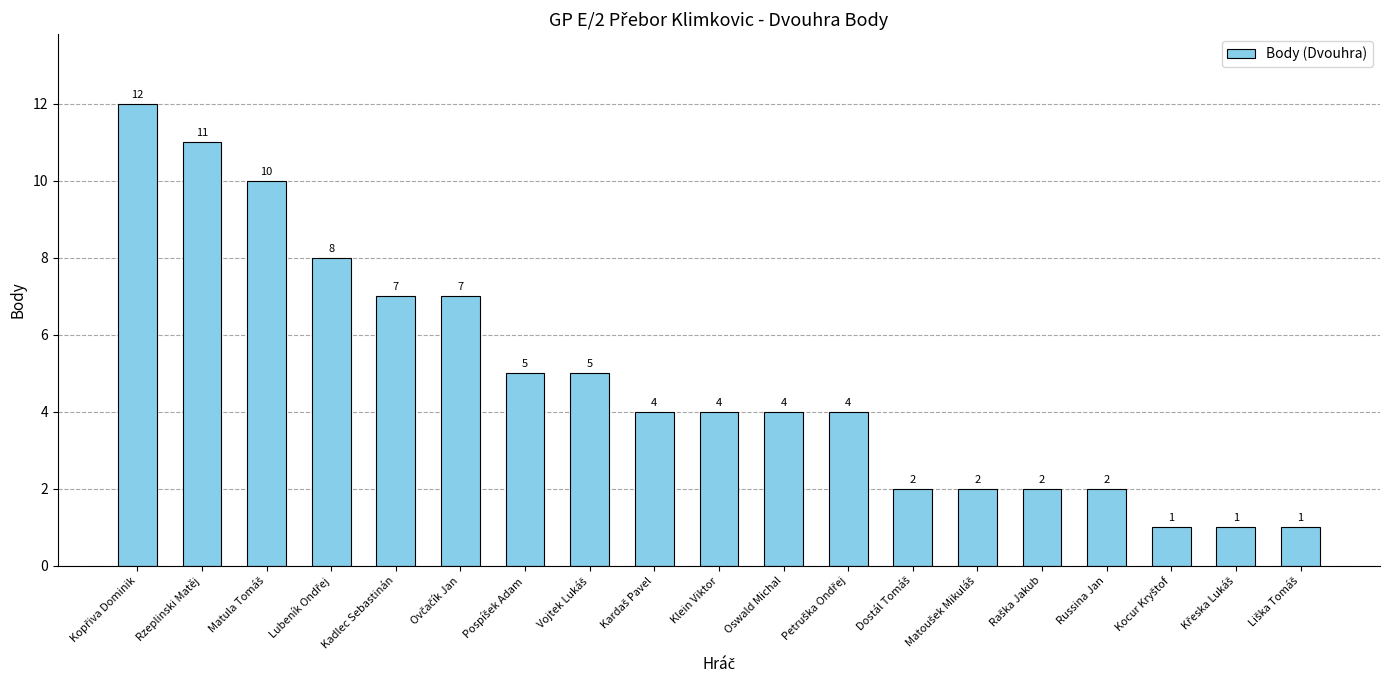

The chart shows a value of 1 at Russina Jan. True or false?

False